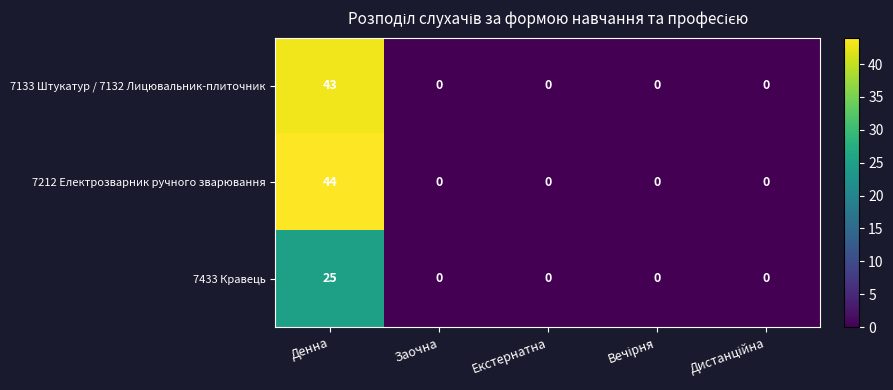

What is the average value of the 7212 Електрозварник ручного зварювання series?

9